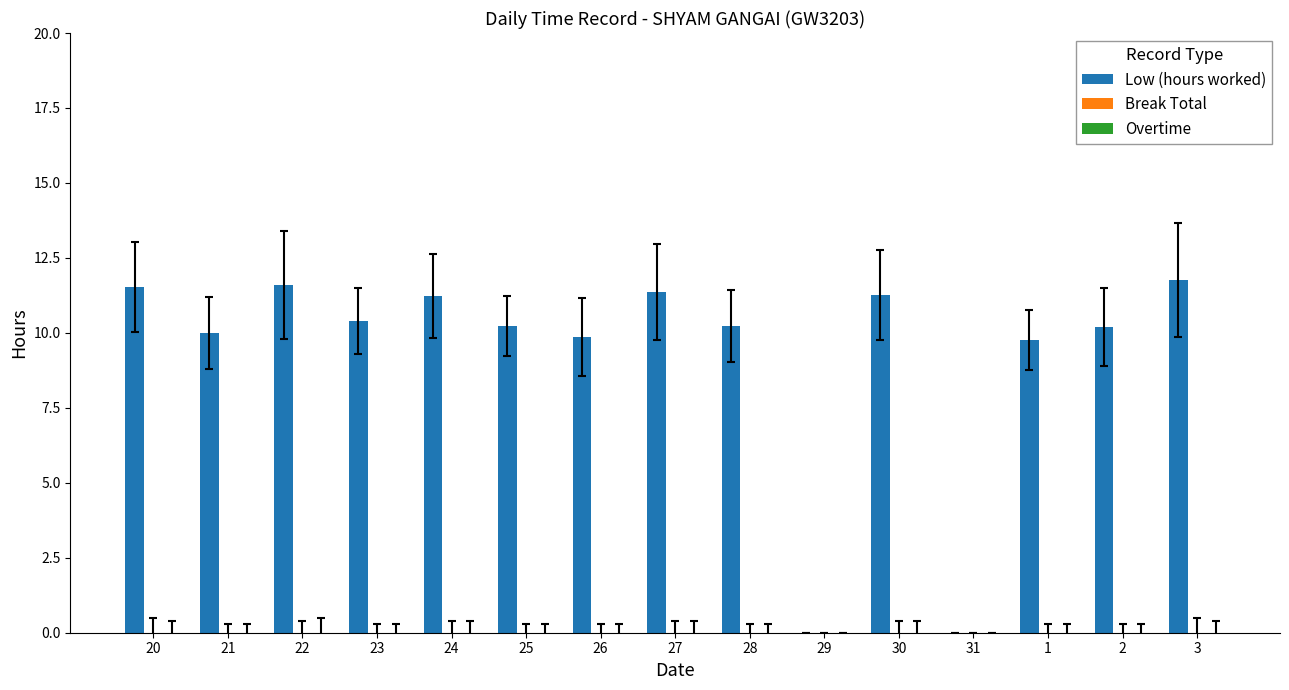

What is the sum of all values?

139.4